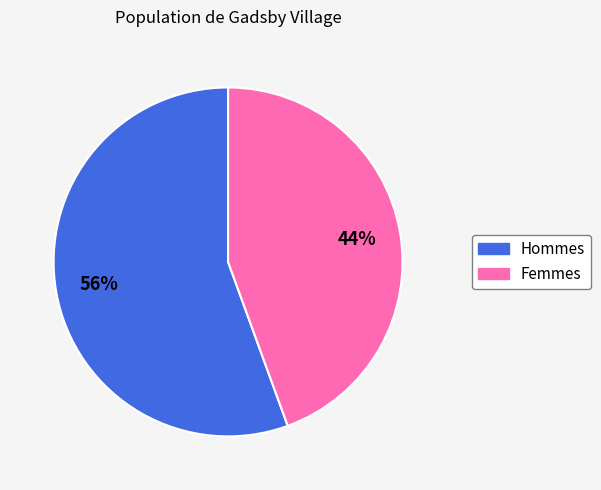

Does any single category account for the majority?

Yes